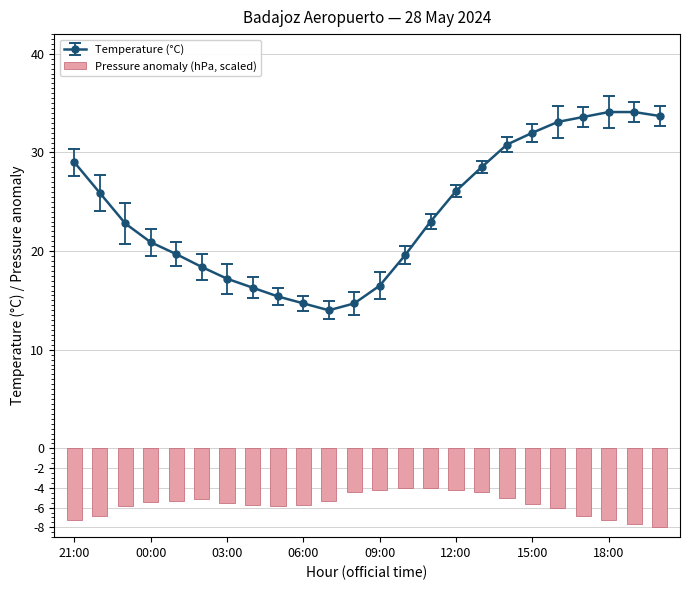

What is the difference between the second highest and minimum values in the Pressure anomaly (hPa, scaled) series?

4.0